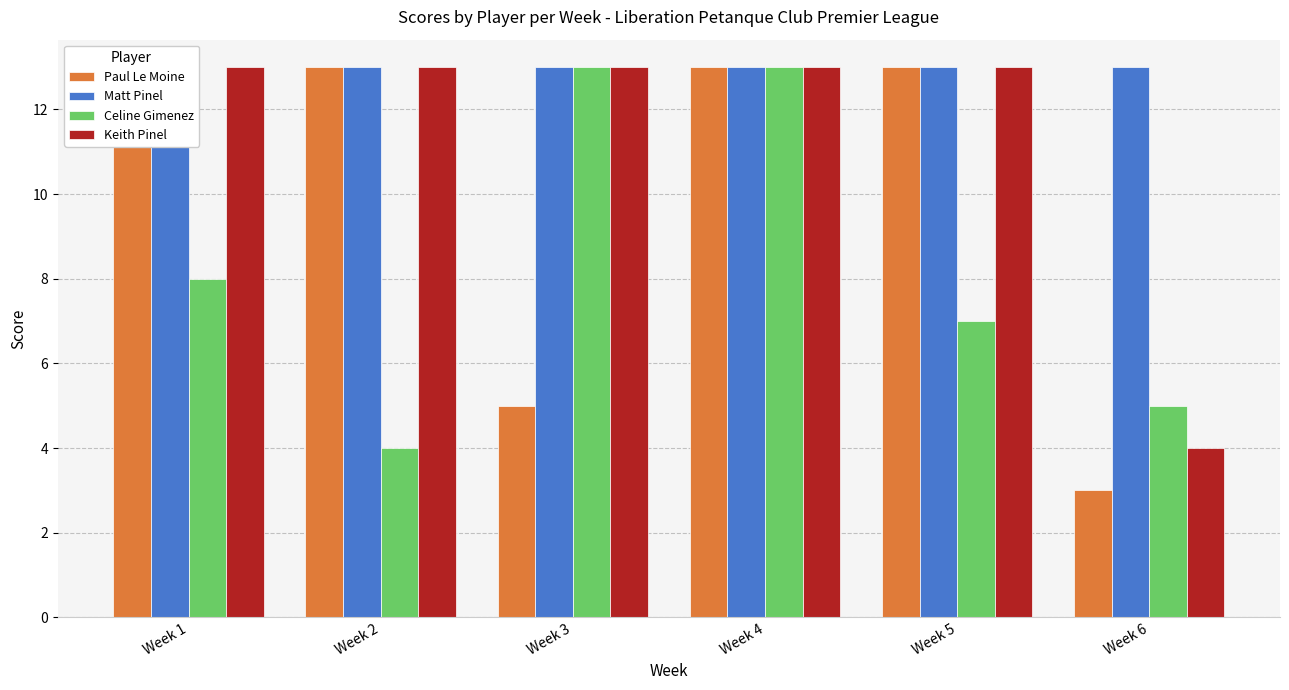

Is it true that Celine Gimenez equals 11 at Week 5?

False